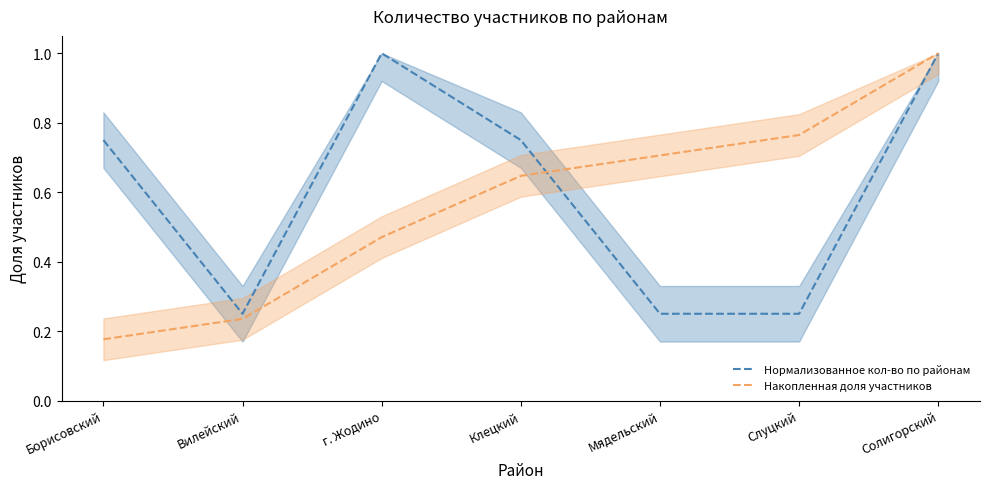

Reading left to right, list all the values displayed in this chart.

Нормализованное кол-во по районам: Борисовский=0.8	Вилейский=0.2	г. Жодино=1.0	Клецкий=0.8	Мядельский=0.2	Слуцкий=0.2	Солигорский=1.0
Накопленная доля участников: Борисовский=0.2	Вилейский=0.2	г. Жодино=0.5	Клецкий=0.6	Мядельский=0.7	Слуцкий=0.8	Солигорский=1.0